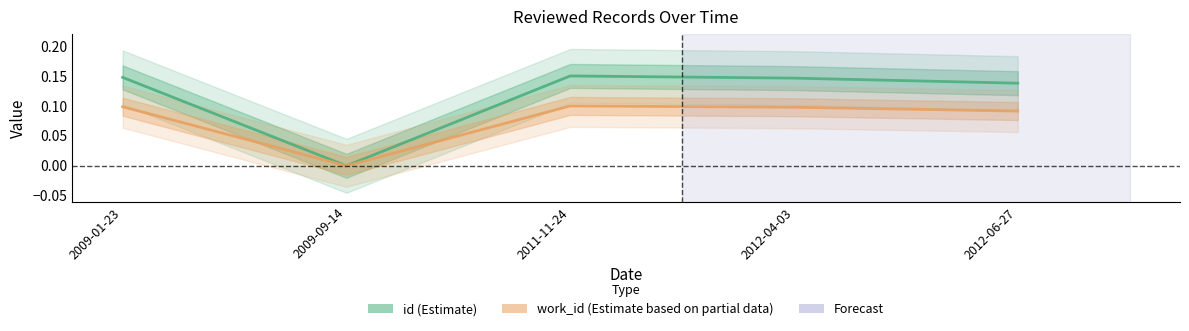

What are all the series names shown in the legend?

id (Estimate), work_id (Estimate based on partial data)